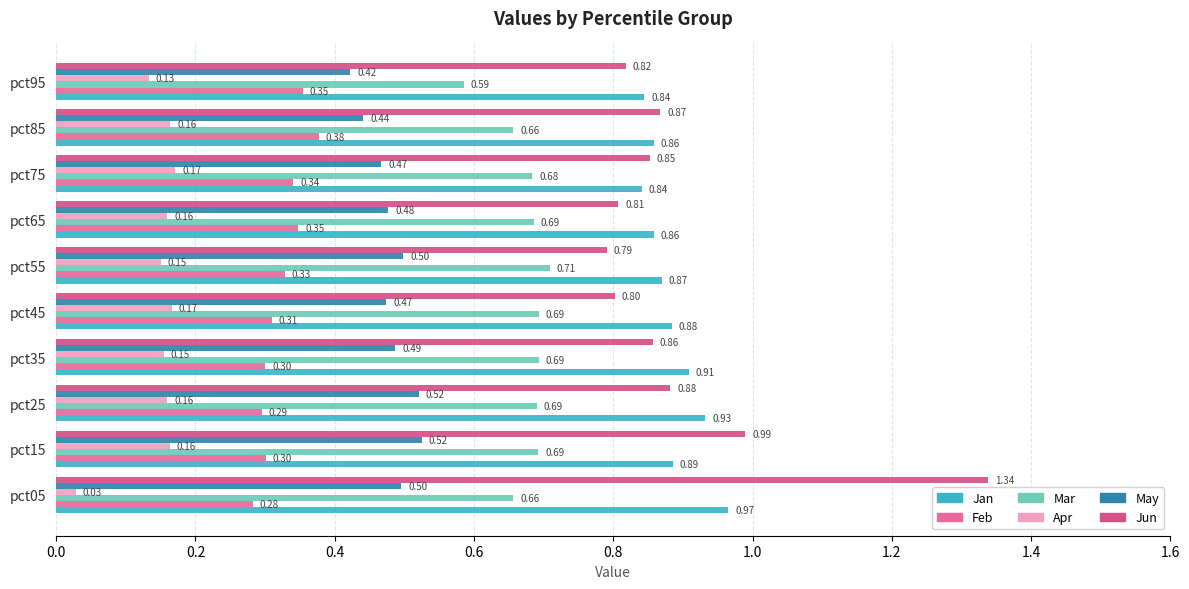

How many distinct data groups are displayed?

6